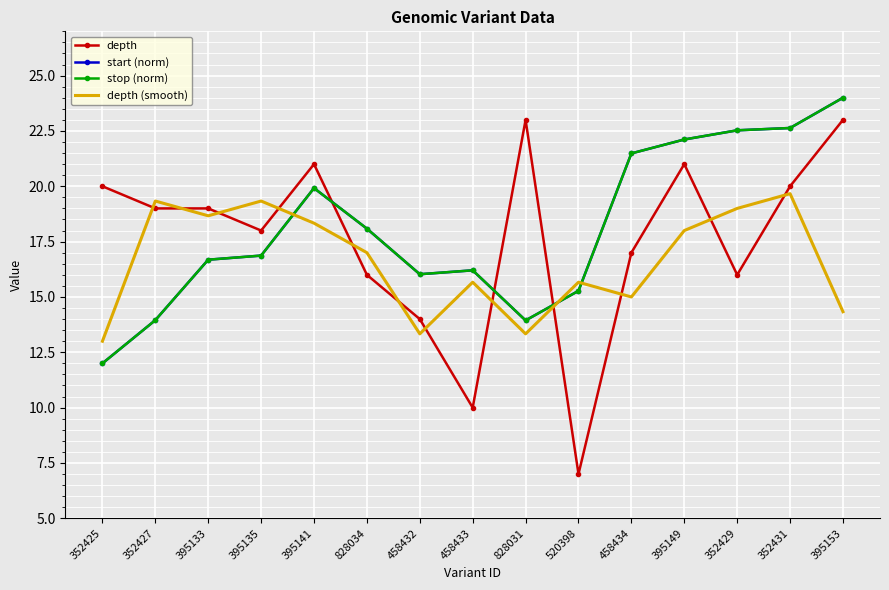

Where do stop (norm) and depth (smooth) first cross each other?

395135 and 395141